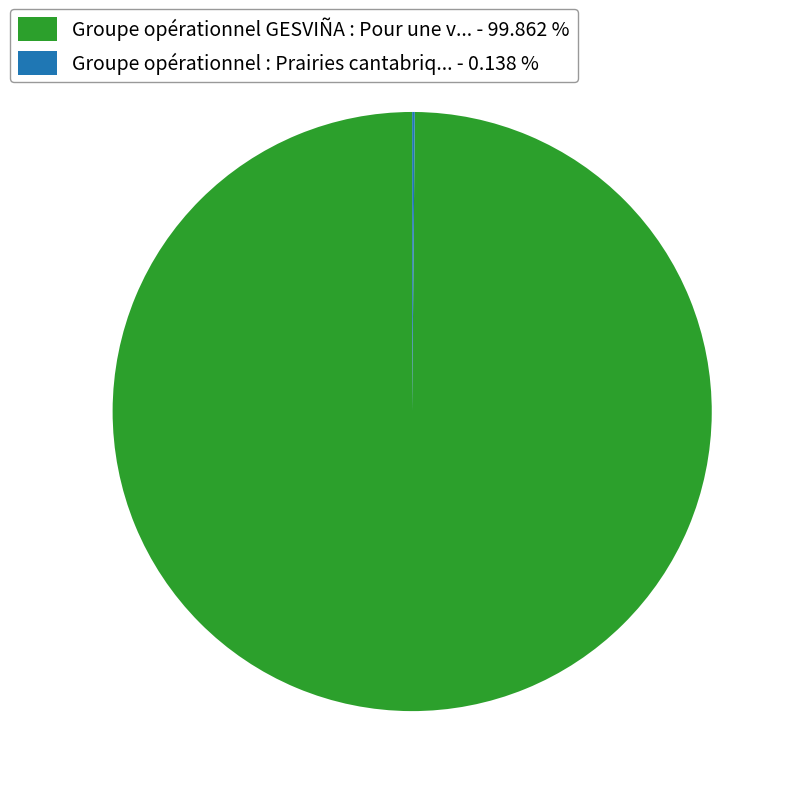

Which category has the biggest portion of the pie?

Groupe opérationnel GESVIÑA : Pour une v... - 99.862 %